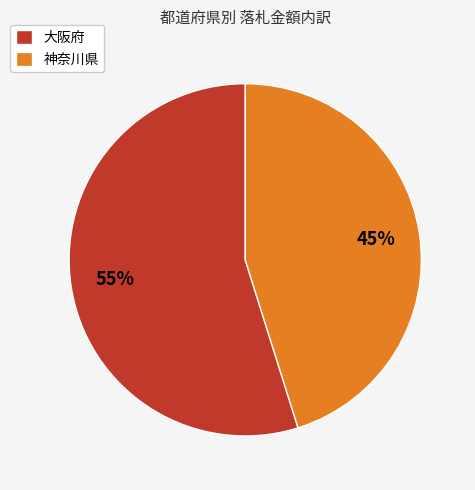

Count the number of slices in the pie.

2